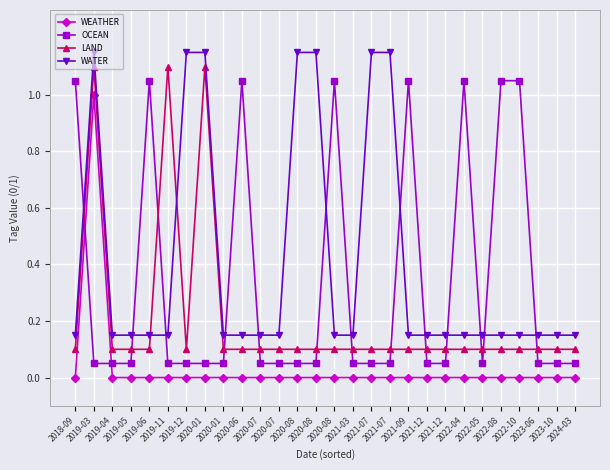

What are all the series names shown in the legend?

WEATHER, OCEAN, LAND, WATER